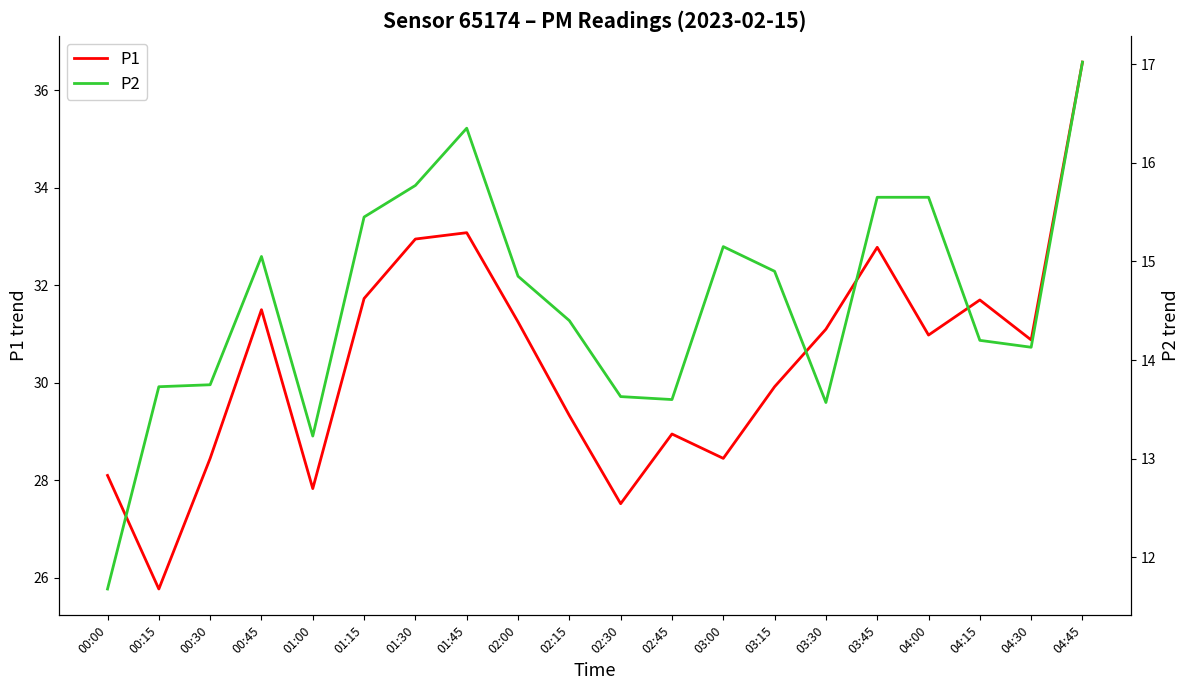

What is the difference between the maximum and minimum values in the P2 series?

5.3